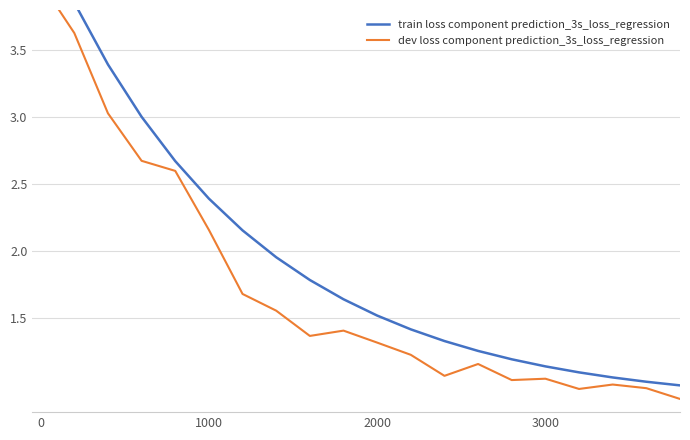

Rank the series by their maximum value, from highest to lowest.

train loss component prediction_3s_loss_regression, dev loss component prediction_3s_loss_regression